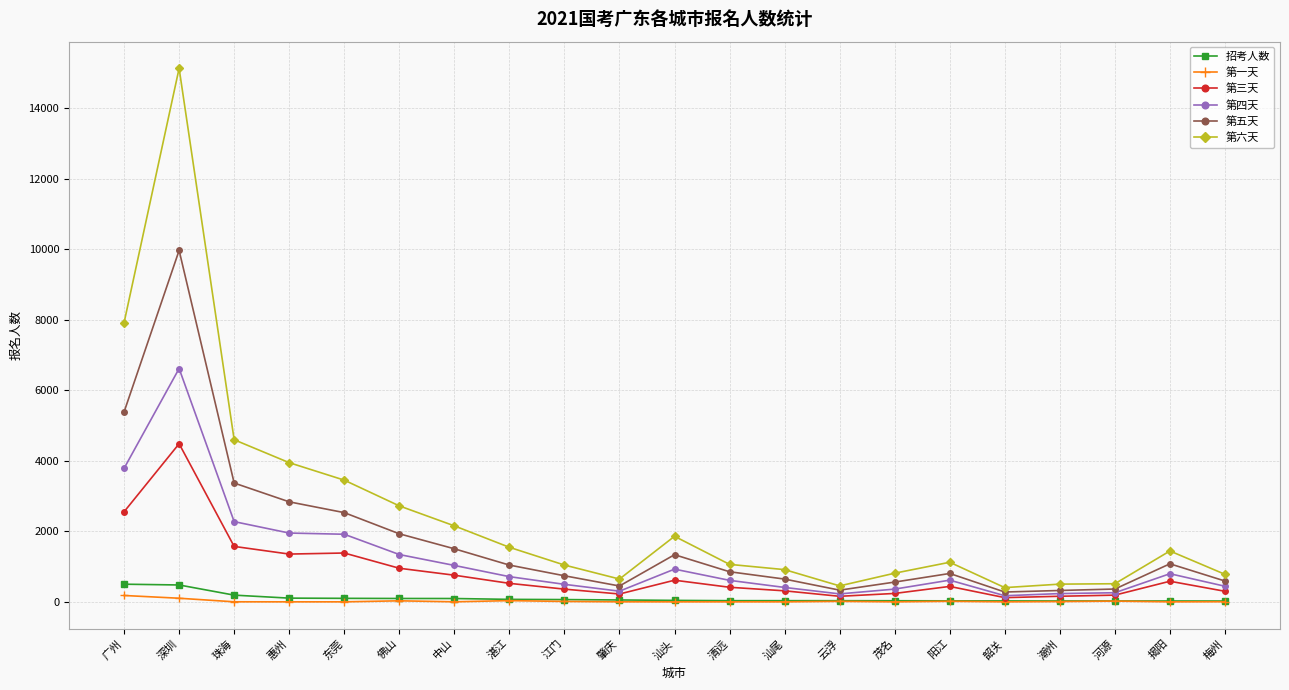

True or false: 第六天 and 第一天 intersect in this chart.

False